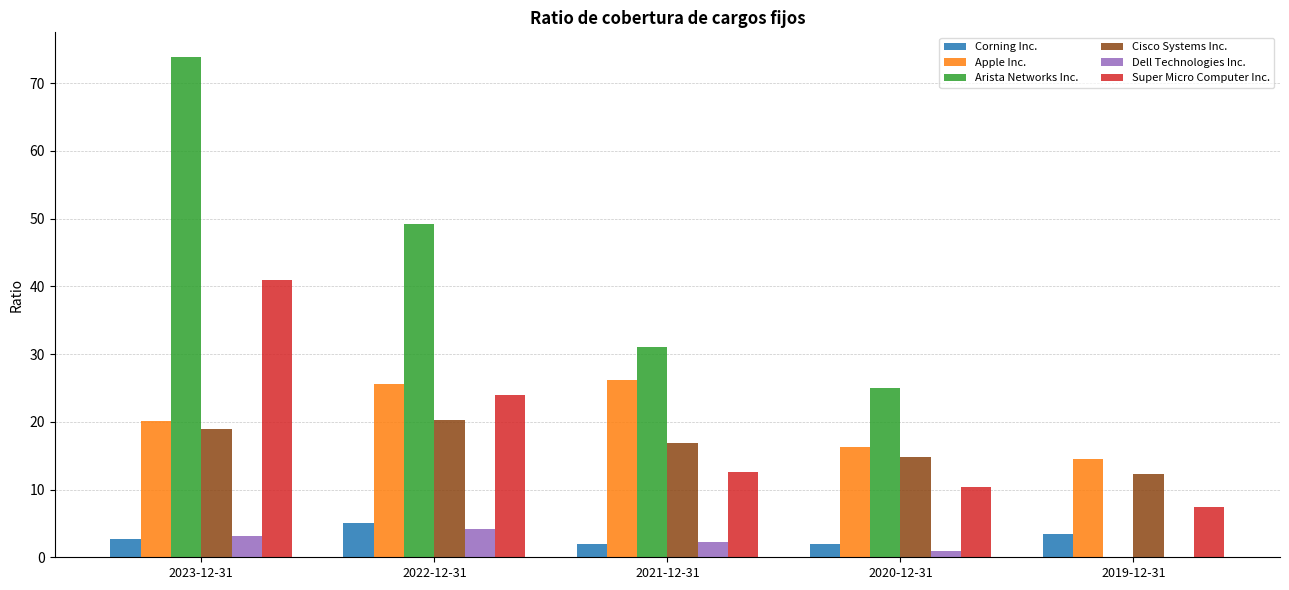

Is the value of Arista Networks Inc. at 2021-12-31 greater than the value of Dell Technologies Inc. at 2020-12-31?

Yes